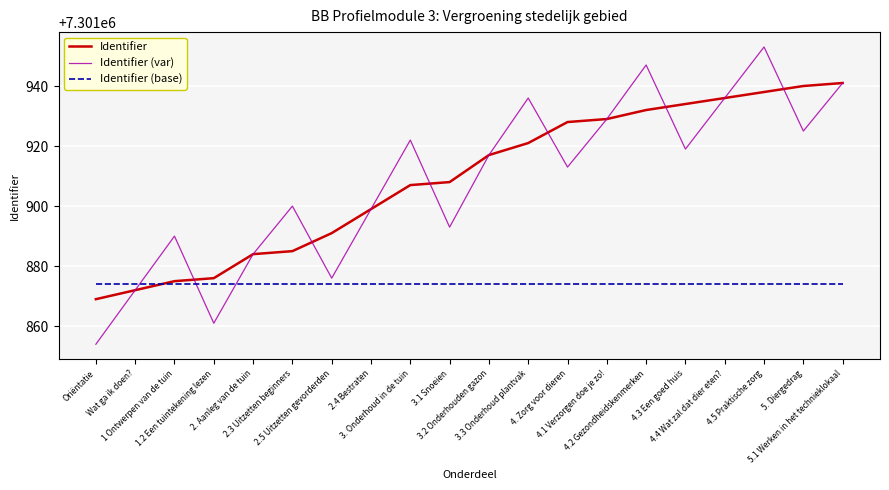

Reading left to right, extract all data points from this chart.

Identifier: Oriëntatie=7301869	Wat ga ik doen?=7301872	1 Ontwerpen van de tuin=7301875	1.2 Een tuintekening lezen=7301876	2. Aanleg van de tuin=7301884	2.3 Uitzetten beginners=7301885	2.5 Uitzetten gevorderden=7301891	2.4 Bestraten=7301899	3. Onderhoud in de tuin=7301907	3.1 Snoeien=7301908	3.2 Onderhouden gazon=7301917	3.3 Onderhoud plantvak=7301921	4. Zorg voor dieren=7301928	4.1 Verzorgen doe je zo!=7301929	4.2 Gezondheidskenmerken=7301932	4.3 Een goed huis=7301934	4.4 Wat zal dat dier eten?=7301936	4.5 Praktische zorg=7301938	5. Diergedrag=7301940	5.1 Werken in het technieklokaal=7301941
Identifier (var): Oriëntatie=7301854	Wat ga ik doen?=7301872	1 Ontwerpen van de tuin=7301890	1.2 Een tuintekening lezen=7301861	2. Aanleg van de tuin=7301884	2.3 Uitzetten beginners=7301900	2.5 Uitzetten gevorderden=7301876	2.4 Bestraten=7301899	3. Onderhoud in de tuin=7301922	3.1 Snoeien=7301893	3.2 Onderhouden gazon=7301917	3.3 Onderhoud plantvak=7301936	4. Zorg voor dieren=7301913	4.1 Verzorgen doe je zo!=7301929	4.2 Gezondheidskenmerken=7301947	4.3 Een goed huis=7301919	4.4 Wat zal dat dier eten?=7301936	4.5 Praktische zorg=7301953	5. Diergedrag=7301925	5.1 Werken in het technieklokaal=7301941
Identifier (base): Oriëntatie=7301874	Wat ga ik doen?=7301874	1 Ontwerpen van de tuin=7301874	1.2 Een tuintekening lezen=7301874	2. Aanleg van de tuin=7301874	2.3 Uitzetten beginners=7301874	2.5 Uitzetten gevorderden=7301874	2.4 Bestraten=7301874	3. Onderhoud in de tuin=7301874	3.1 Snoeien=7301874	3.2 Onderhouden gazon=7301874	3.3 Onderhoud plantvak=7301874	4. Zorg voor dieren=7301874	4.1 Verzorgen doe je zo!=7301874	4.2 Gezondheidskenmerken=7301874	4.3 Een goed huis=7301874	4.4 Wat zal dat dier eten?=7301874	4.5 Praktische zorg=7301874	5. Diergedrag=7301874	5.1 Werken in het technieklokaal=7301874